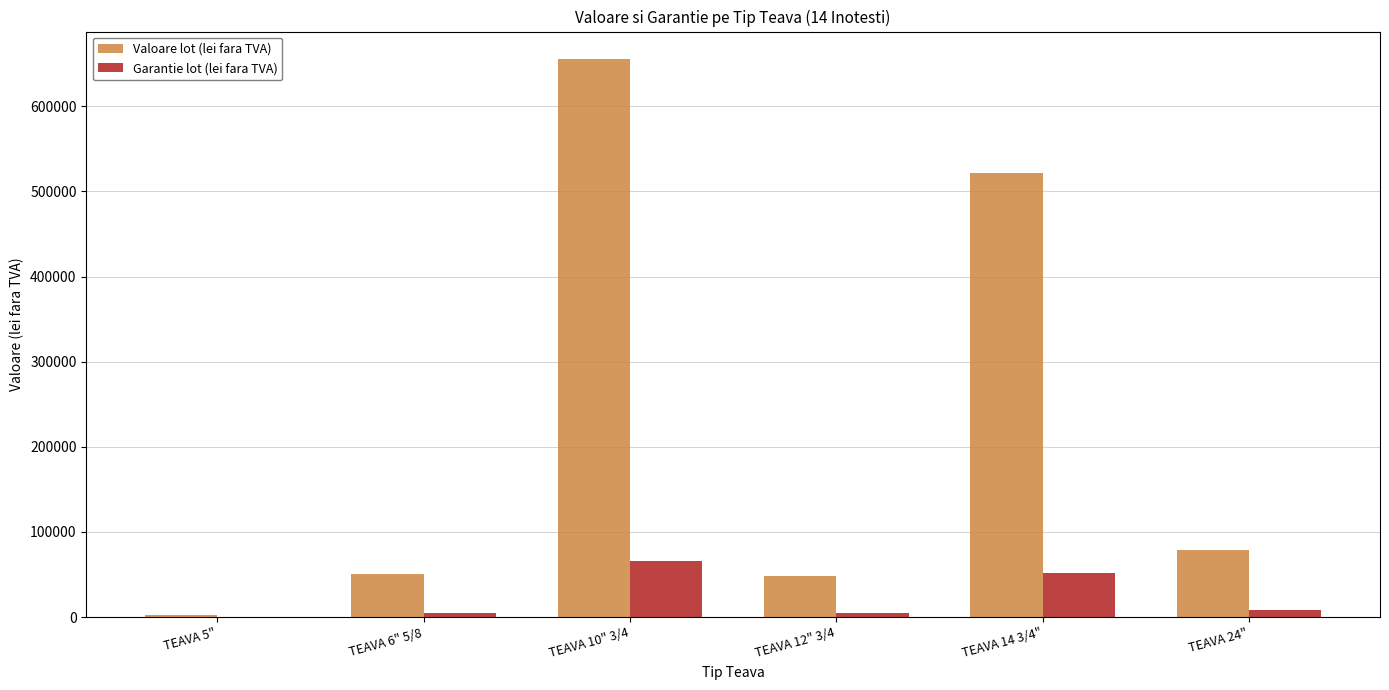

What is the greatest value displayed?

655157.2